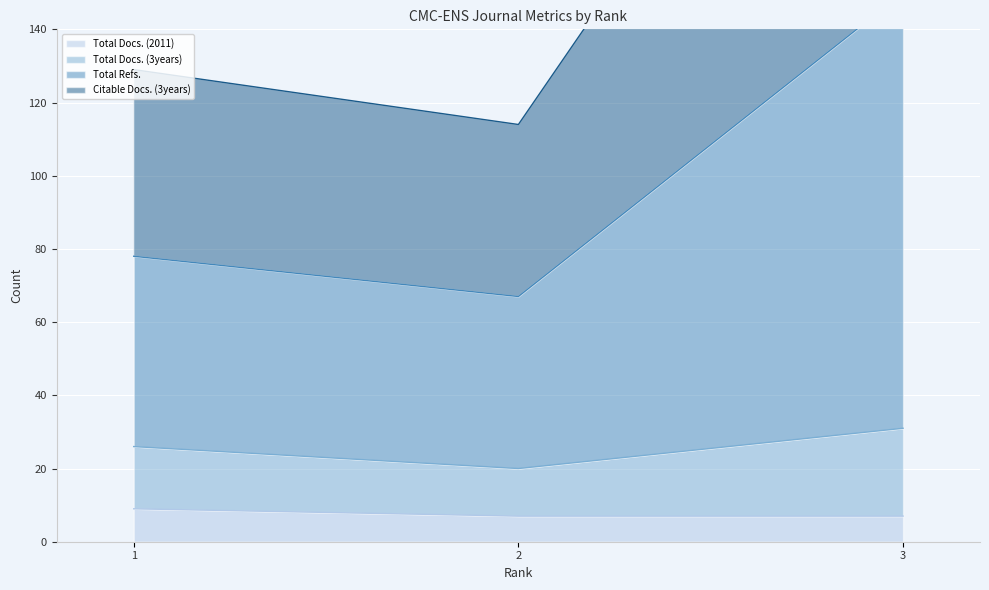

Which series has the largest total across all categories?

Total Refs.